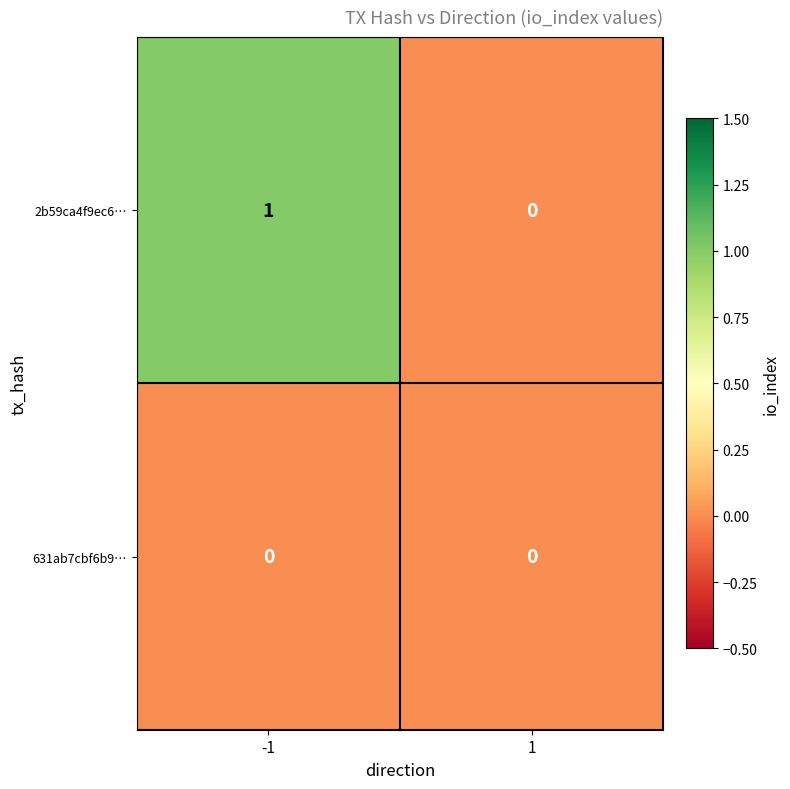

Rank the series by their maximum value, from lowest to highest.

631ab7cbf6b9…, 2b59ca4f9ec6…